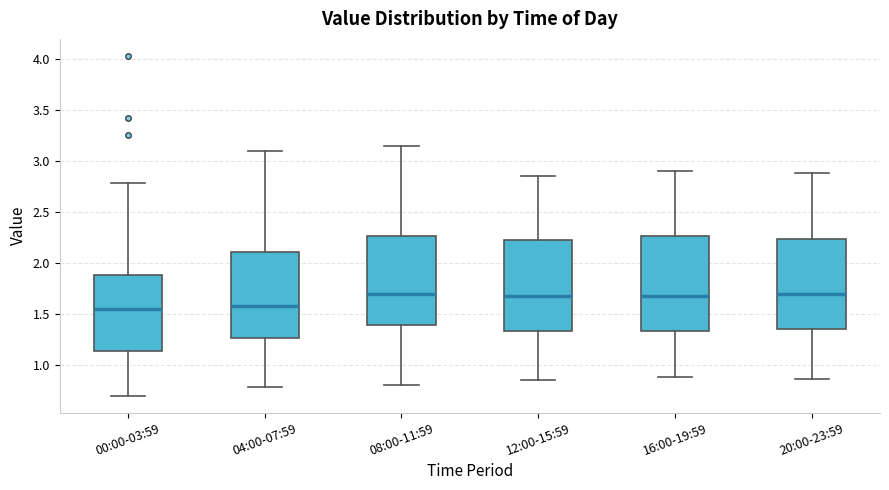

Reading left to right, read every box against the y-axis: the position of its median line, the range the box covers, and the ends of its whiskers. The values are not printed on the chart, so give them approximately, as read against the axis.

00:00-03:59: median 1.55, box 1.15 to 1.90, whiskers 0.70 to 2.80
04:00-07:59: median 1.60, box 1.25 to 2.10, whiskers 0.80 to 3.10
08:00-11:59: median 1.70, box 1.40 to 2.25, whiskers 0.80 to 3.15
12:00-15:59: median 1.70, box 1.35 to 2.25, whiskers 0.85 to 2.85
16:00-19:59: median 1.70, box 1.35 to 2.25, whiskers 0.90 to 2.90
20:00-23:59: median 1.70, box 1.35 to 2.25, whiskers 0.85 to 2.90